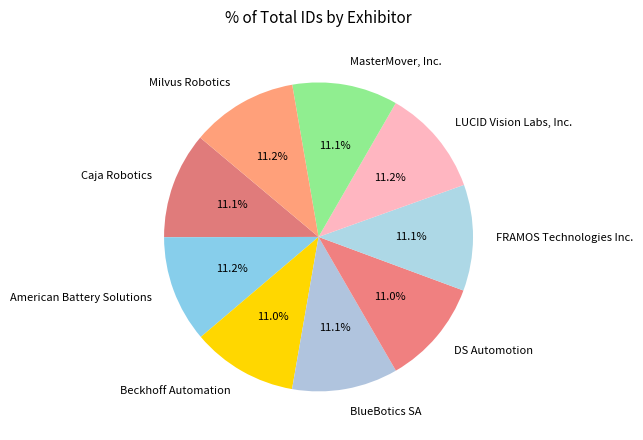

To the nearest percent, what percentage of the pie is MasterMover, Inc.?

11%